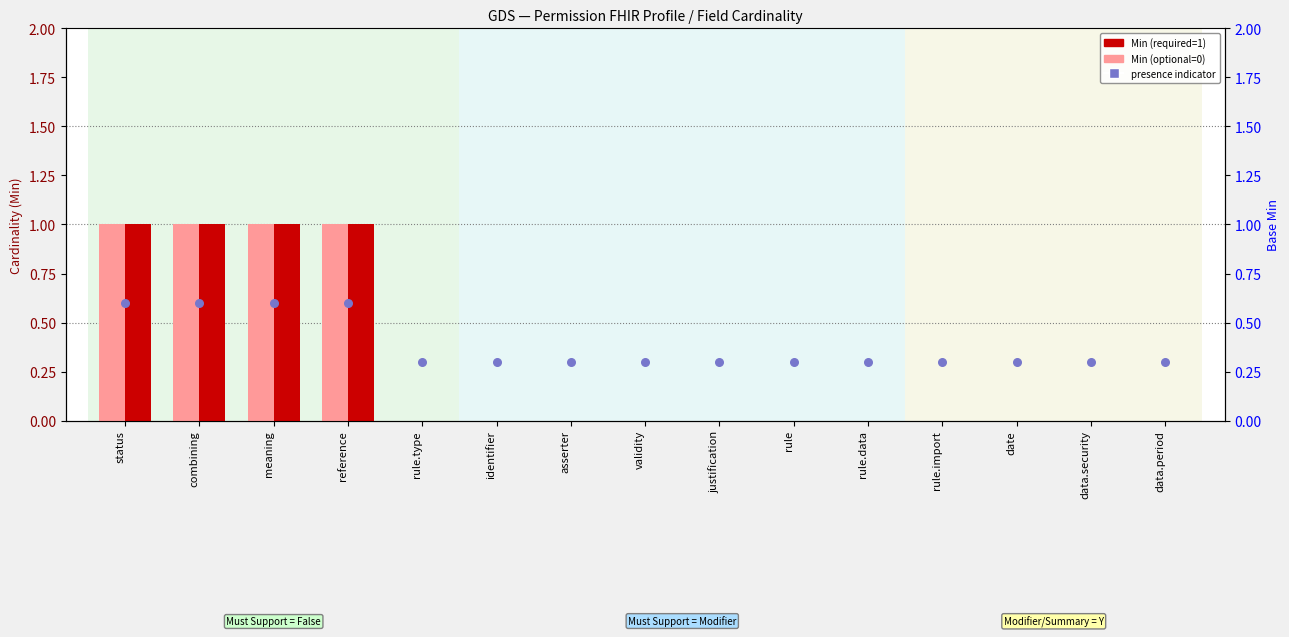

Which series has the widest spread of Y values?

Min